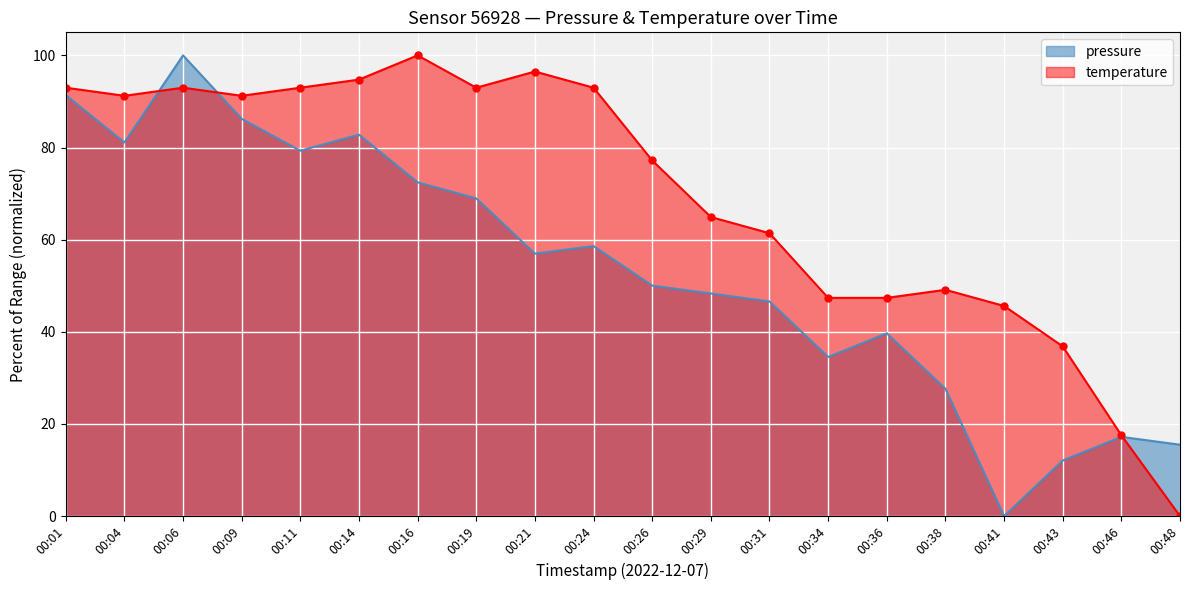

What is the total value across all series at 00:29?

113.2